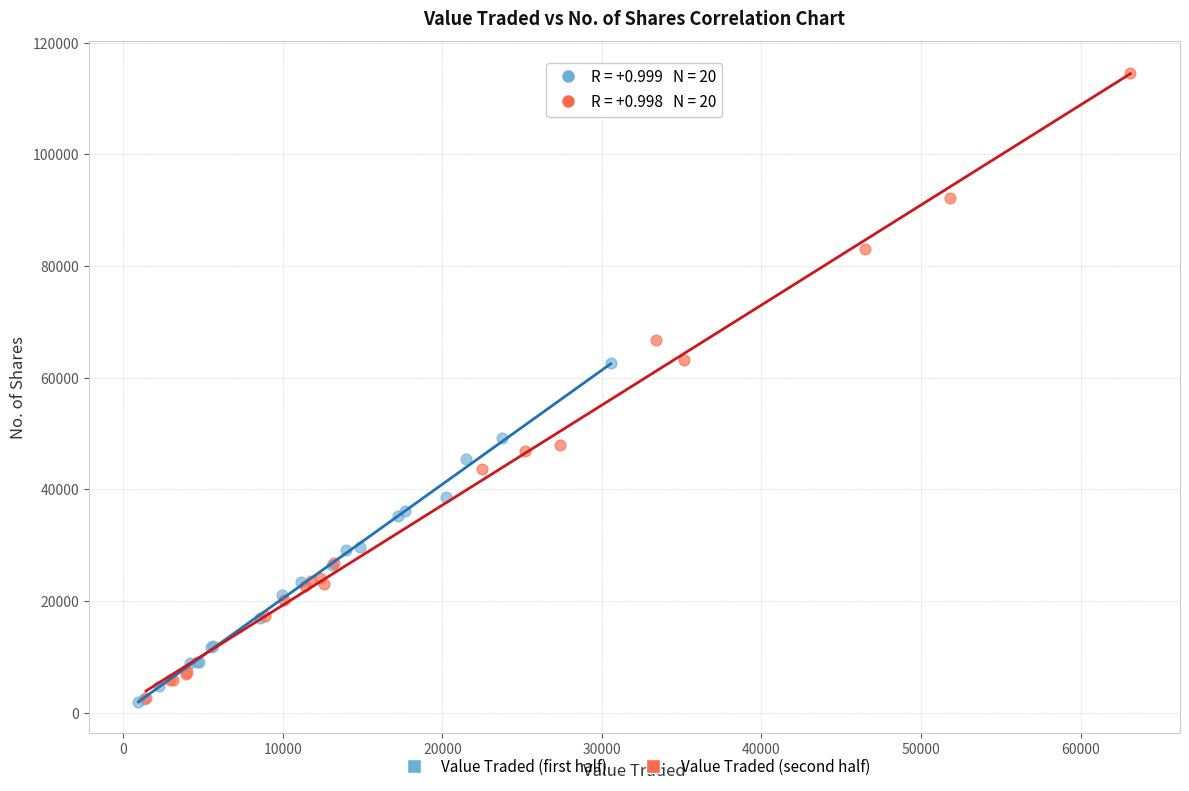

Which series contains the highest Y value?

Value Traded (second half)